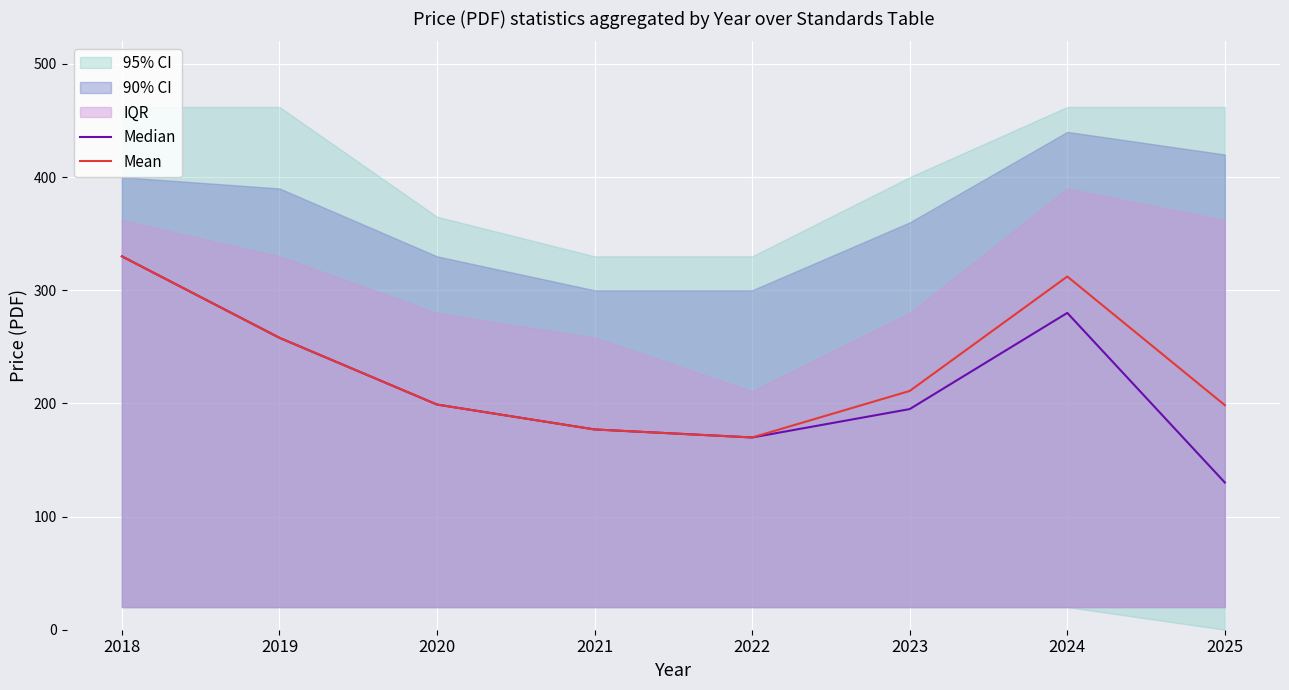

What value does the Median series have at 2018?

330.0